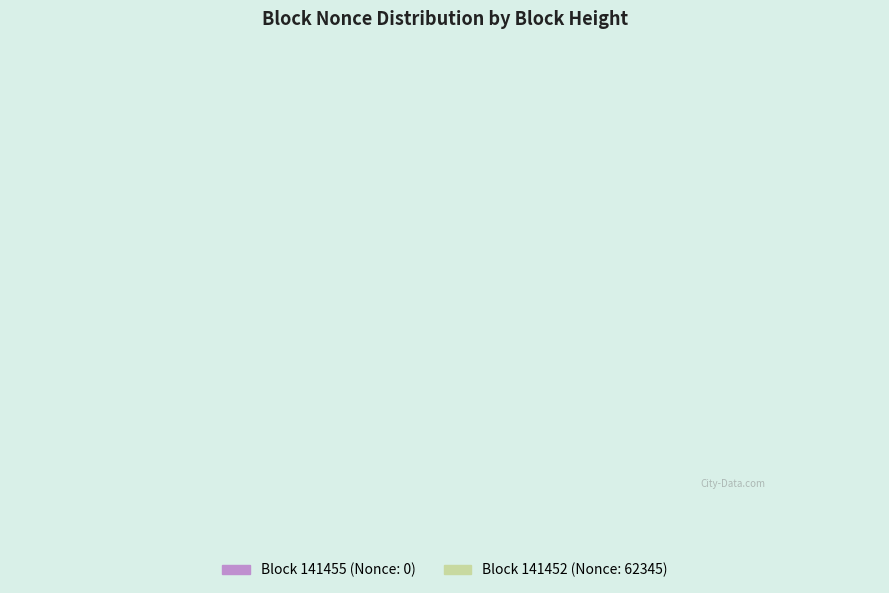

Which has a higher value, 141452 or 141455?

141452